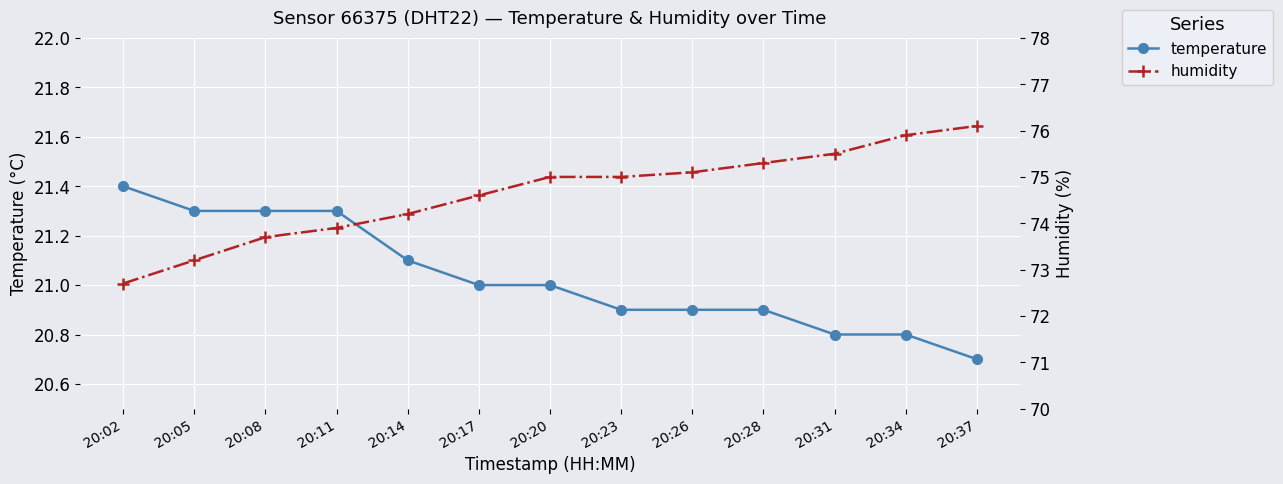

Which series has the widest spread of values?

humidity